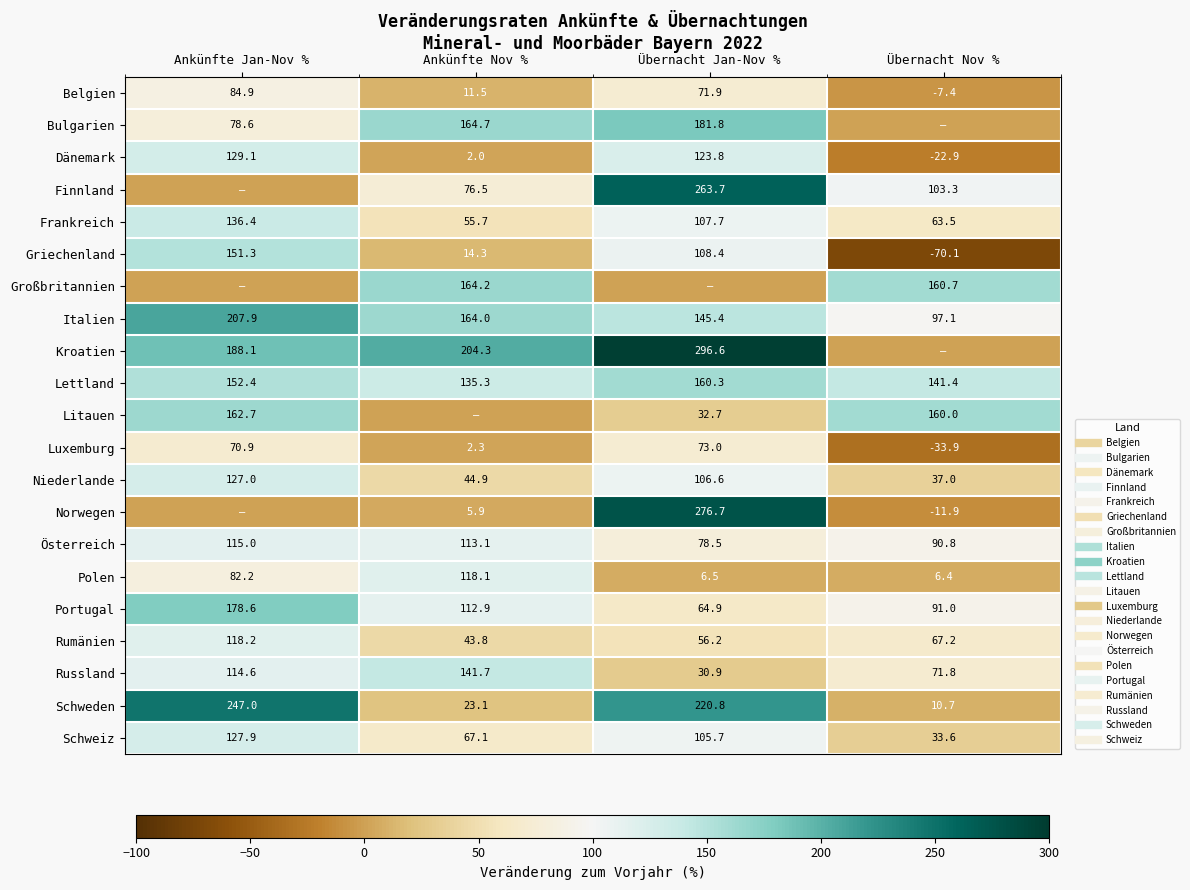

At which label does Schweiz reach its peak?

Ankünfte Jan-Nov %